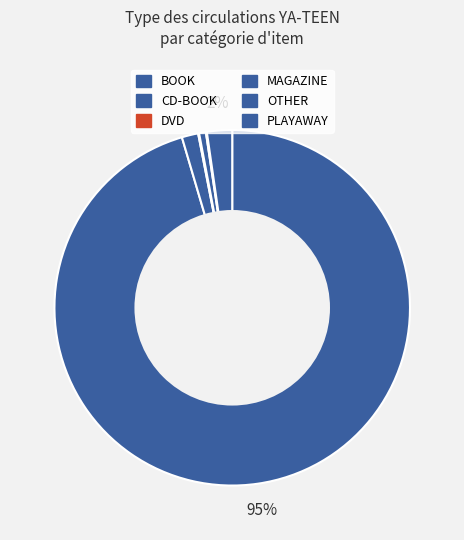

Is there any slice that represents more than half of the pie?

Yes